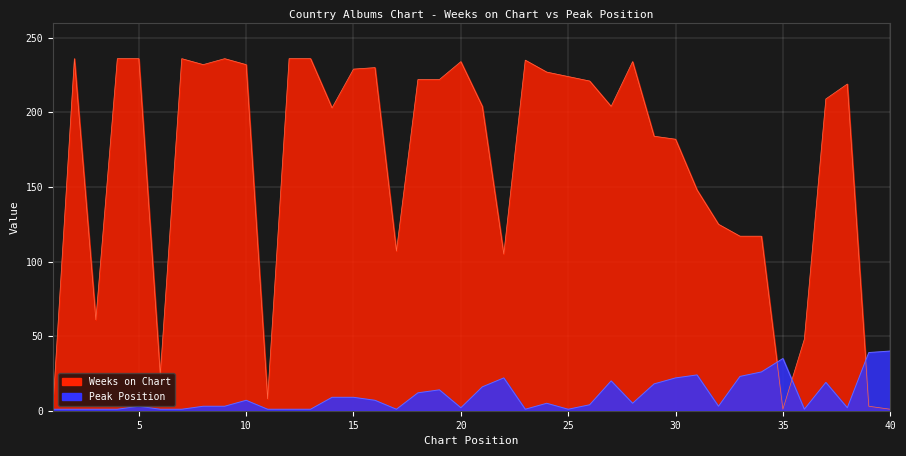

What is the difference between the Peak Position values at 6 and 30?

21